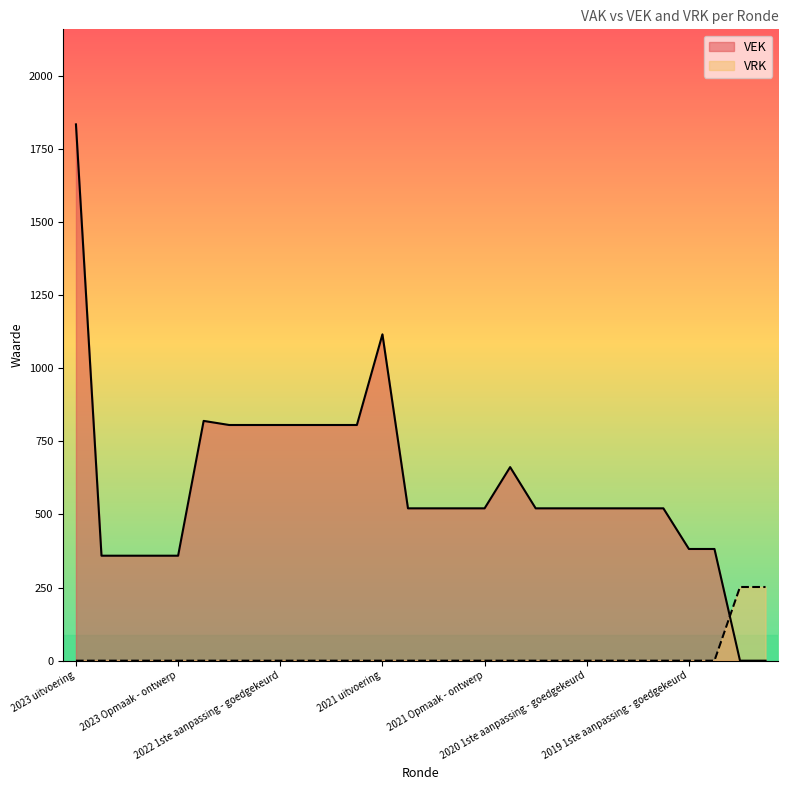

What is the difference between the maximum and minimum values in the VRK series?

252